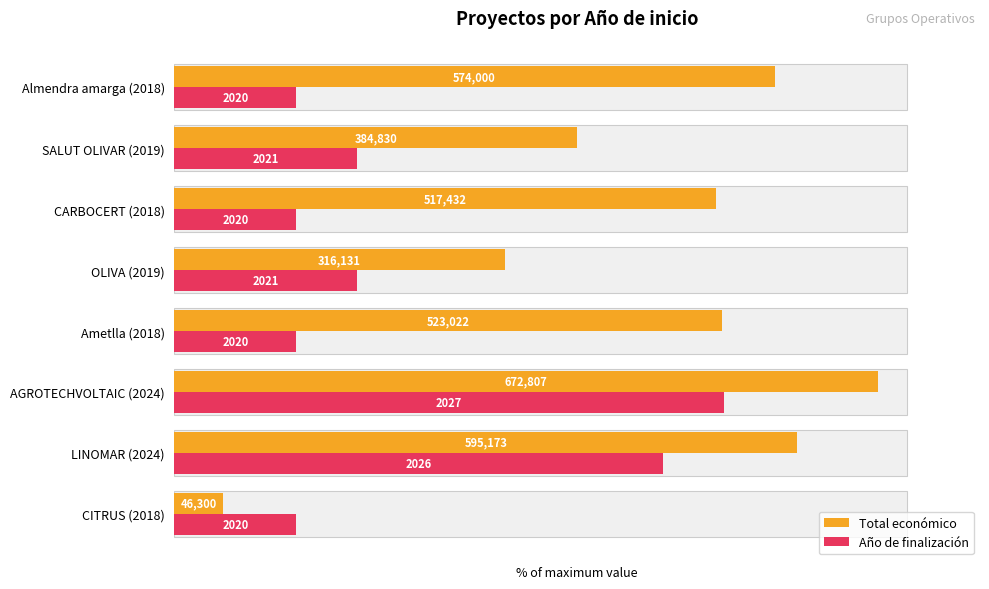

Which series has the largest range (max minus min)?

Total económico